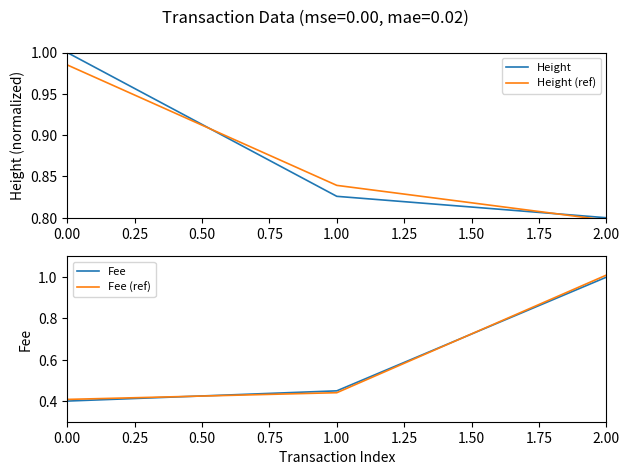

How many categories are shown in the chart?

3